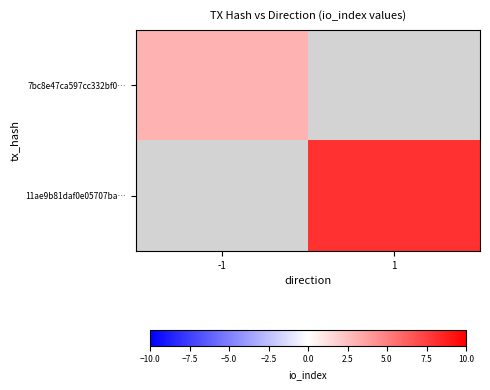

At which label does 11ae9b81daf0e05707ba… reach its minimum?

-1